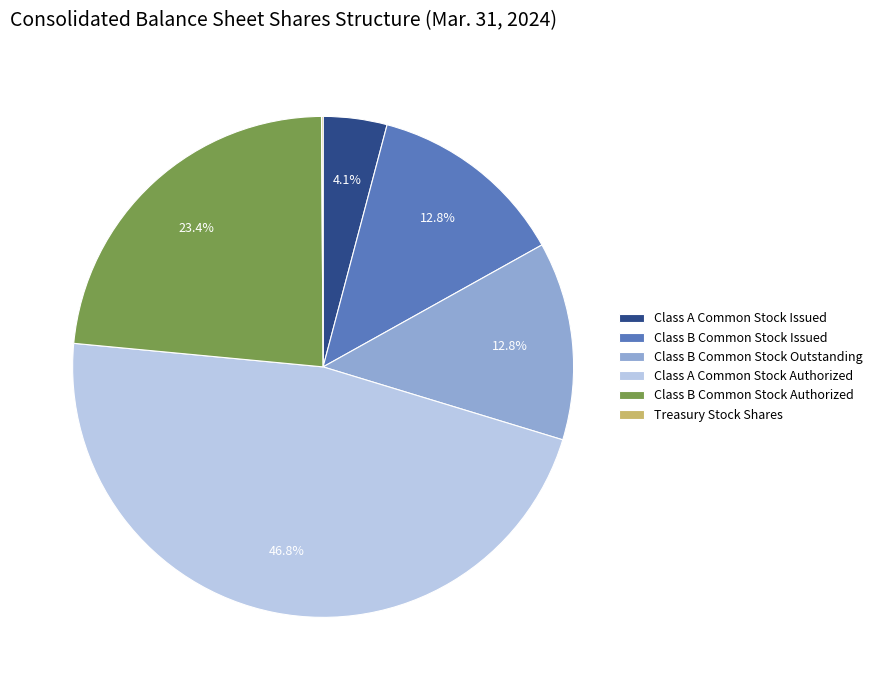

Approximately how many times larger is the value at Class B Common Stock Issued compared to Class A Common Stock Issued?

3.1